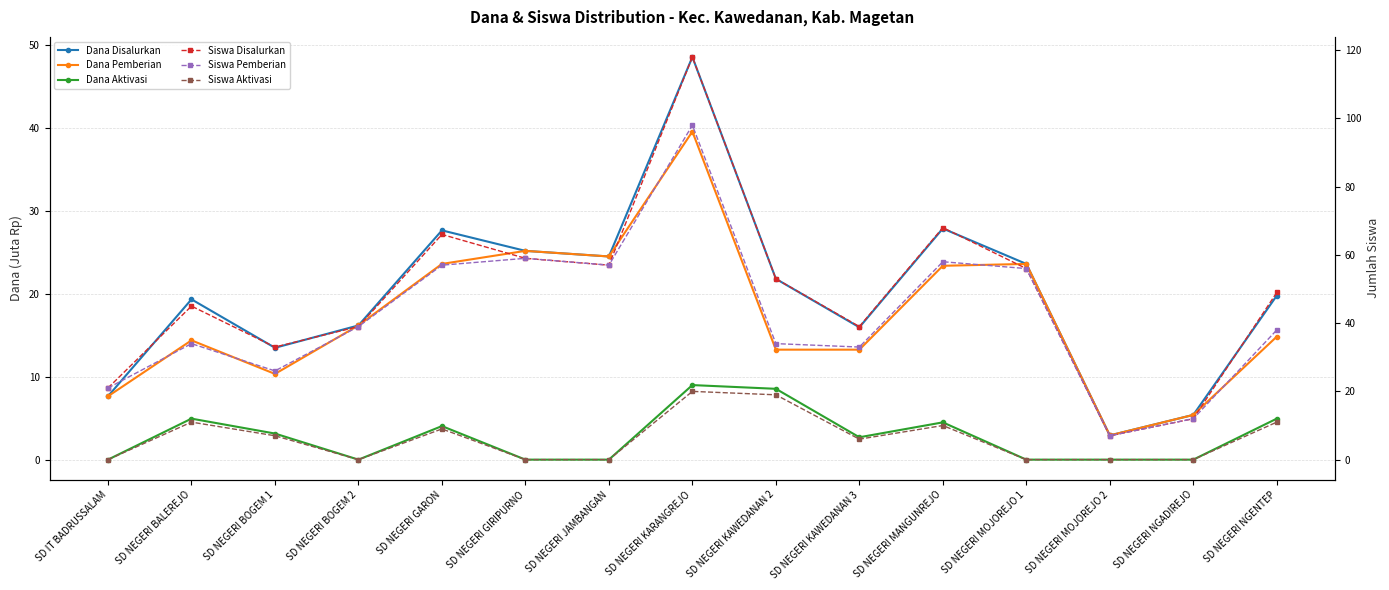

What is the sum of the Dana Disalurkan values at SD NEGERI KAWEDANAN 2 and SD NEGERI NGADIREJO?

27.2